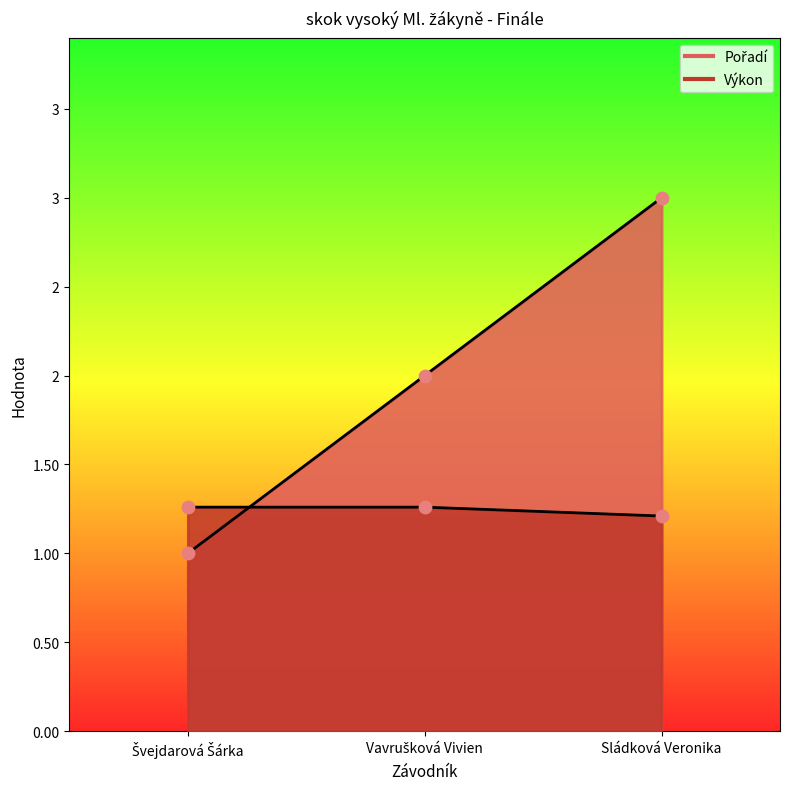

At how many categories does at least one series exceed 2?

1